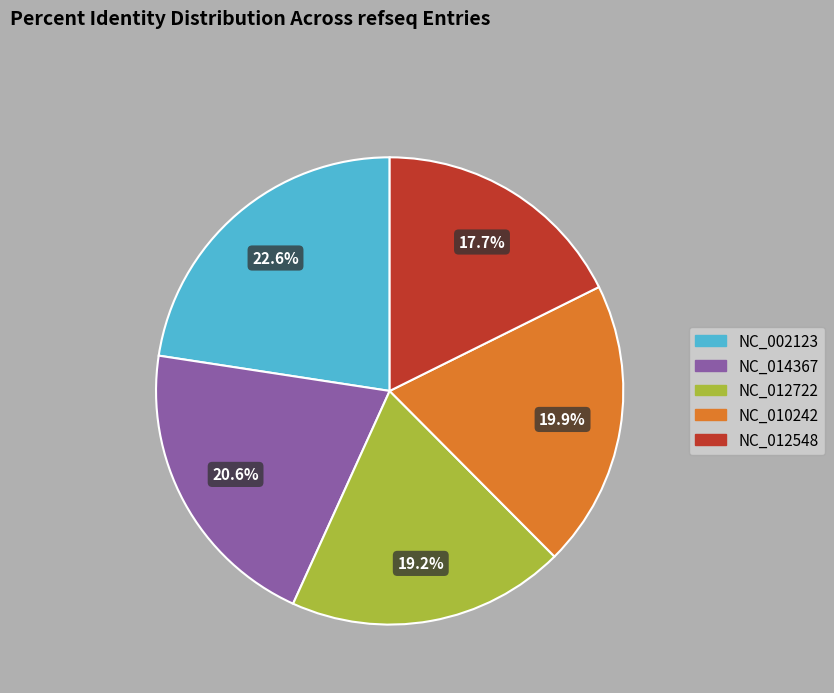

What is the ratio of the value at NC_014367 to the value at NC_012548?

1.2